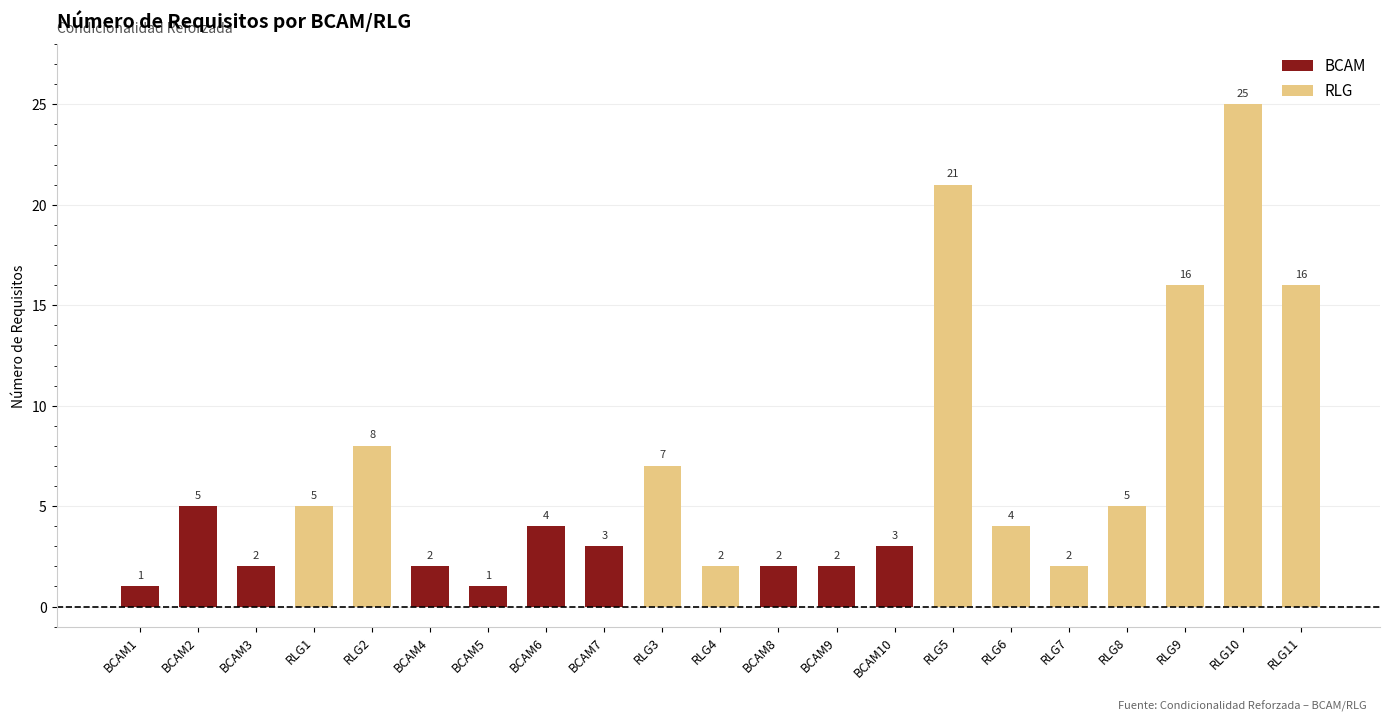

Reading left to right, what are all the values shown in this chart?

BCAM1=1	BCAM2=5	BCAM3=2	RLG1=5	RLG2=8	BCAM4=2	BCAM5=1	BCAM6=4	BCAM7=3	RLG3=7	RLG4=2	BCAM8=2	BCAM9=2	BCAM10=3	RLG5=21	RLG6=4	RLG7=2	RLG8=5	RLG9=16	RLG10=25	RLG11=16